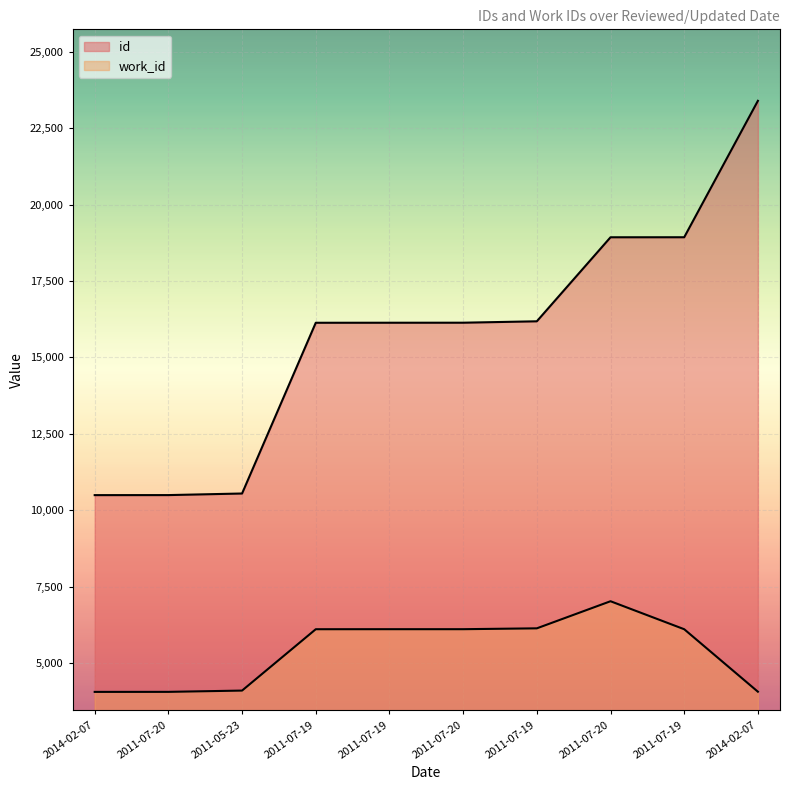

The id series shows 29008 at 2011-07-20. True or false?

False